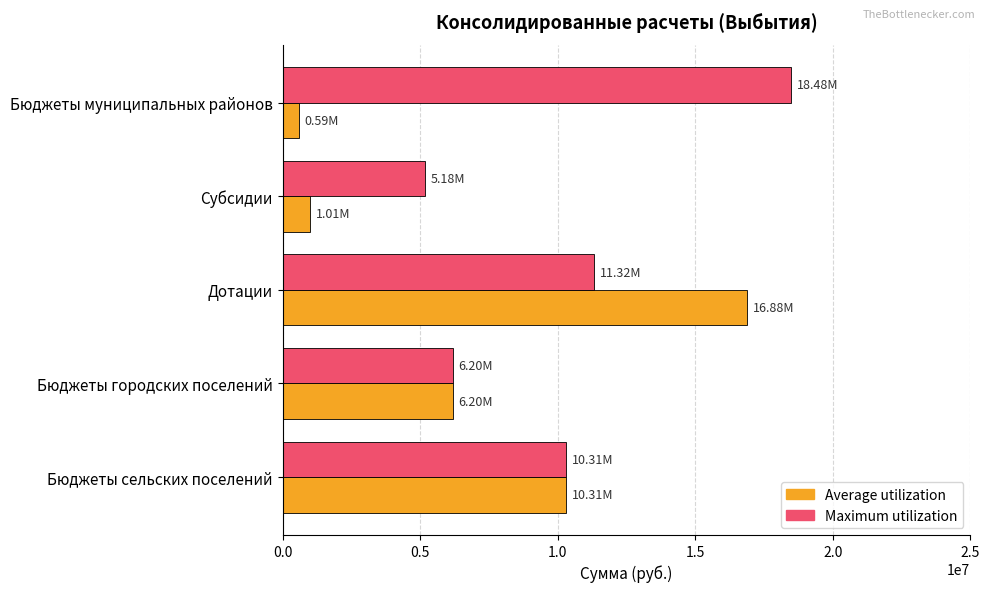

How many distinct data groups are displayed?

2